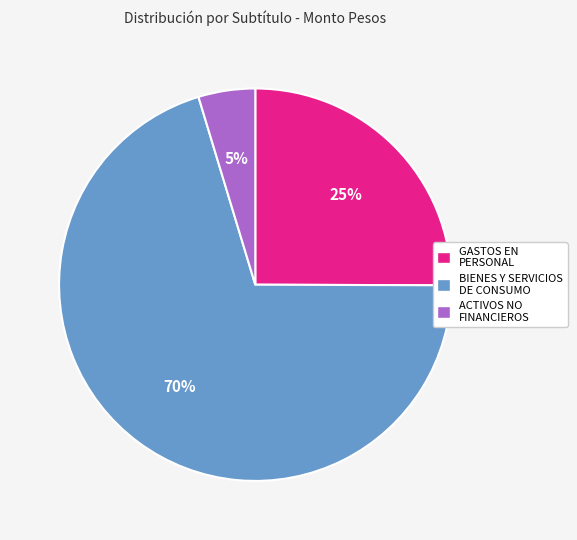

Which slice is the largest?

BIENES Y SERVICIOS DE CONSUMO